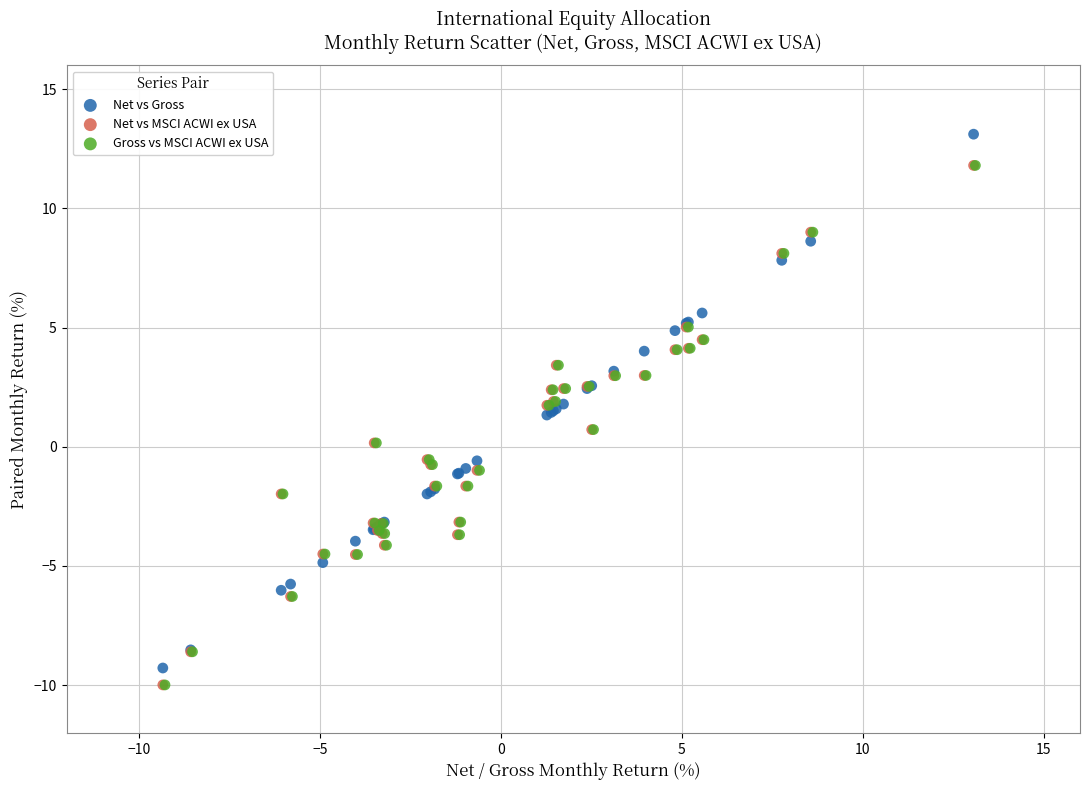

What are all the series names shown in the legend?

Net vs Gross, Net vs MSCI ACWI ex USA, Gross vs MSCI ACWI ex USA